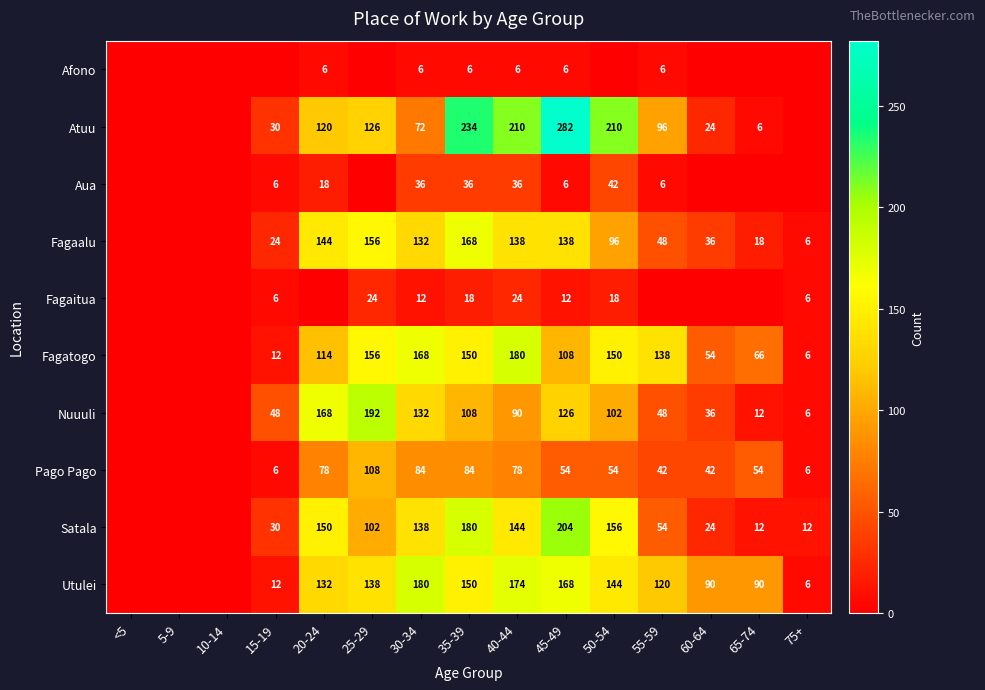

Which label corresponds to the smallest value in the chart?

<5